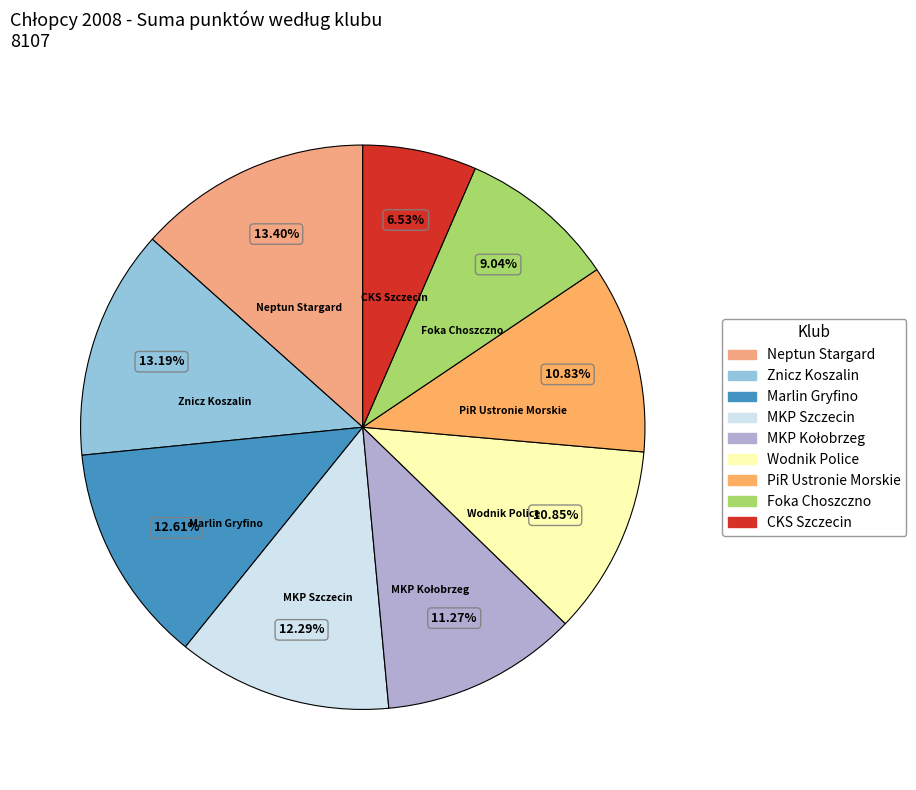

To the nearest percent, what portion does Neptun Stargard represent?

13%